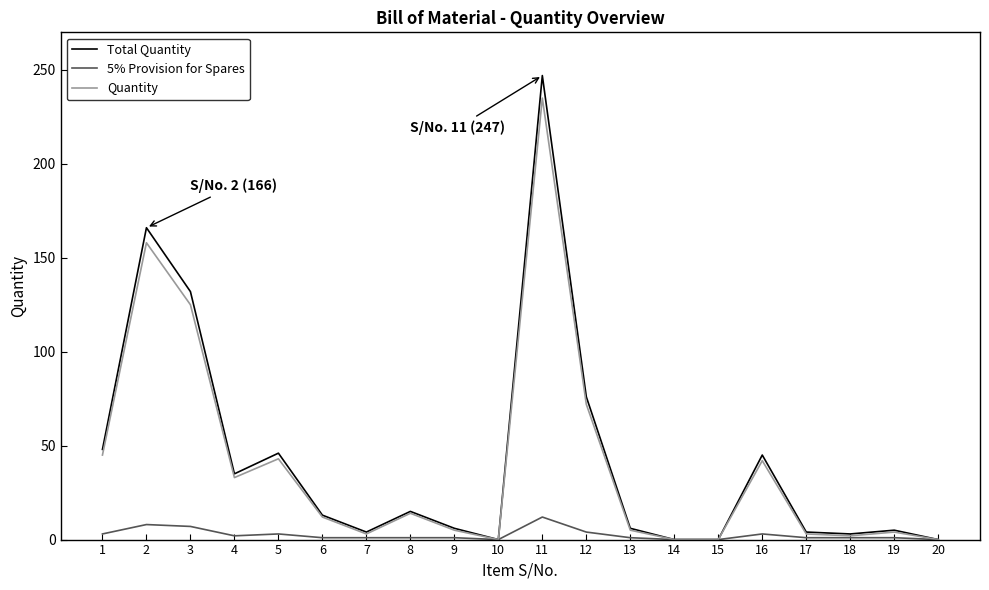

Which category has the highest value across all series?

11